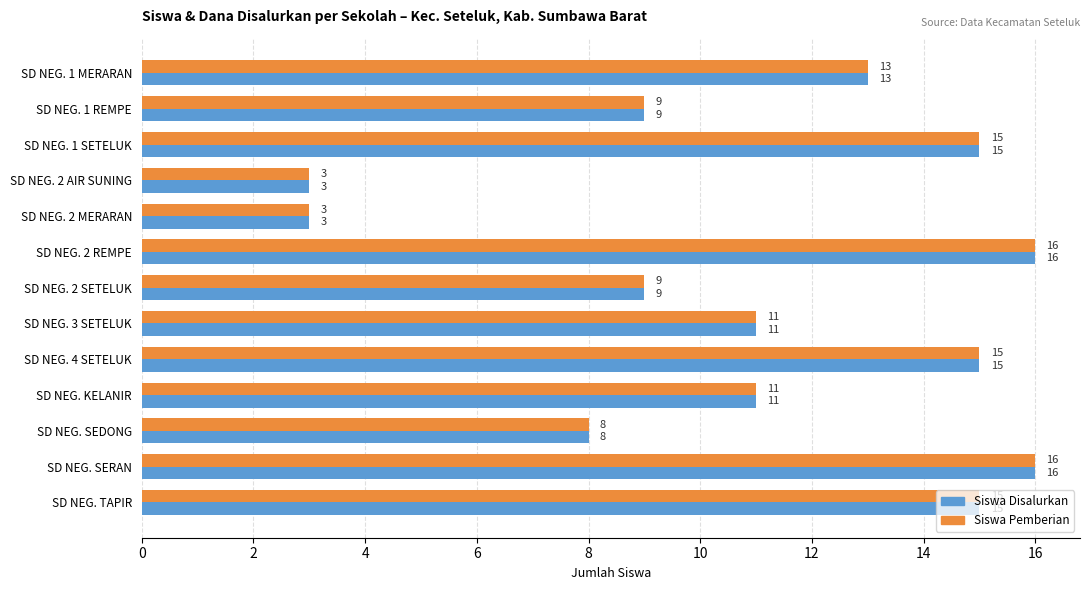

What is the total value across all series at SD NEG. TAPIR?

30